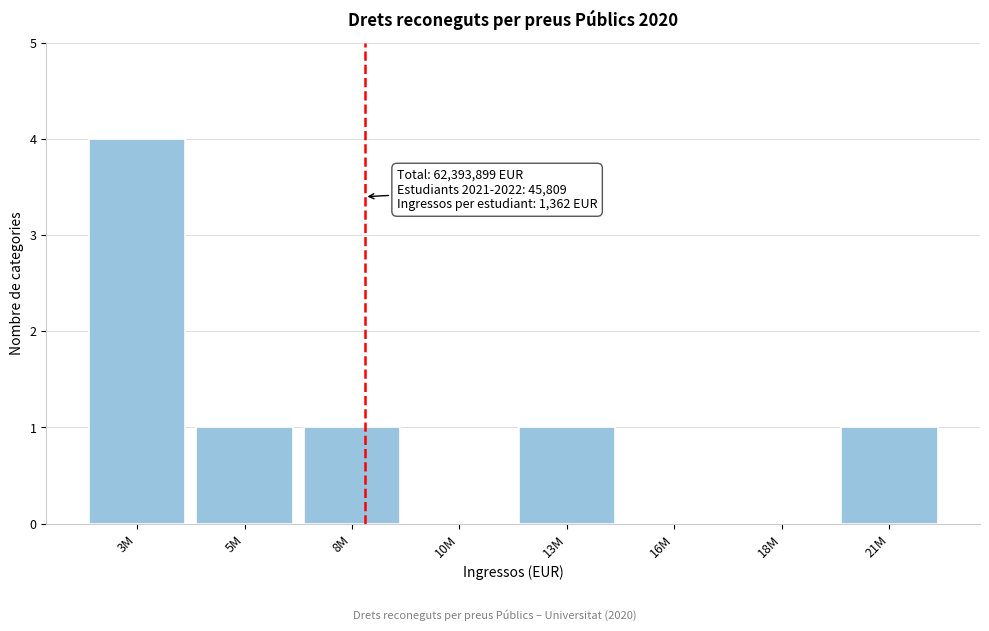

Reading left to right, what are all the values shown in this chart?

3M=4	5M=1	8M=1	10M=0	13M=1	16M=0	18M=0	21M=1